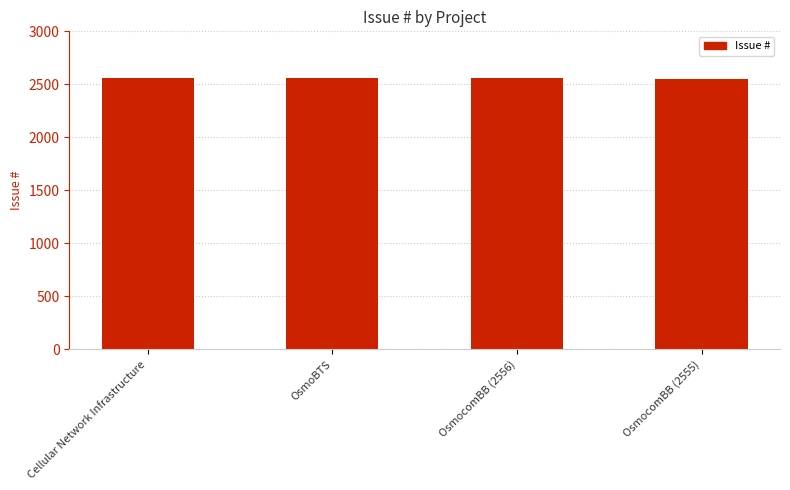

What is the greatest value displayed?

2558